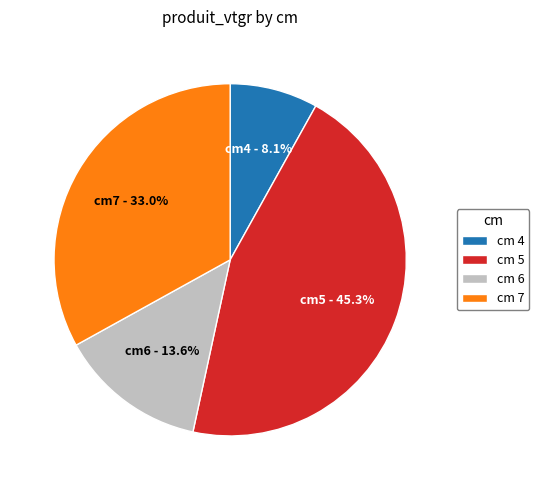

Is there a majority slice in this chart?

No